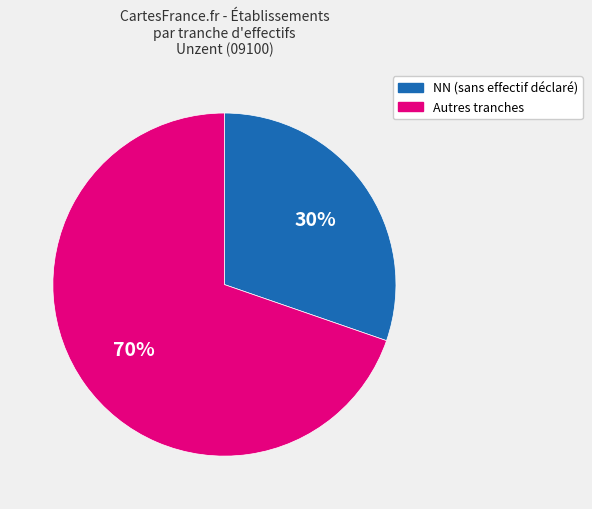

Is there a majority slice in this chart?

Yes